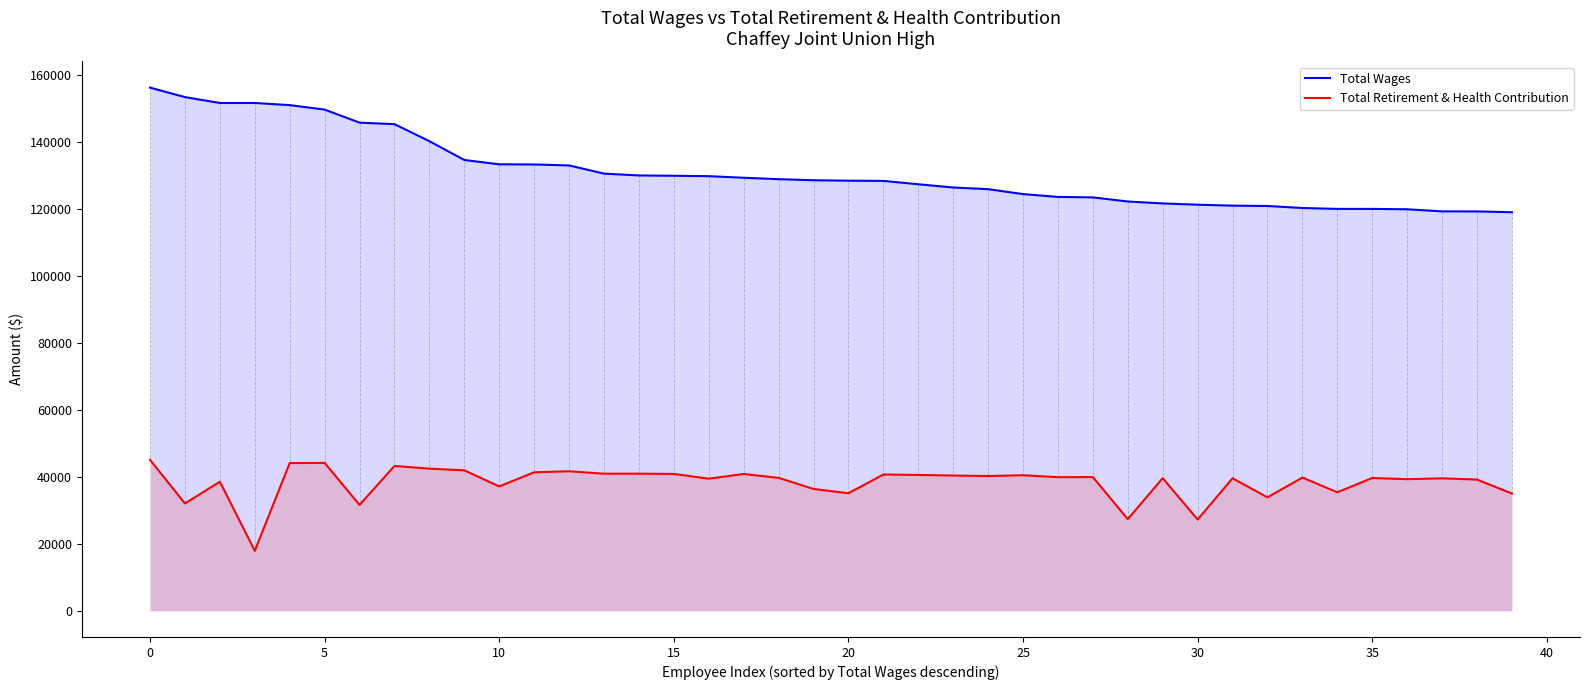

True or false: Total Wages and Total Retirement & Health Contribution intersect in this chart.

False